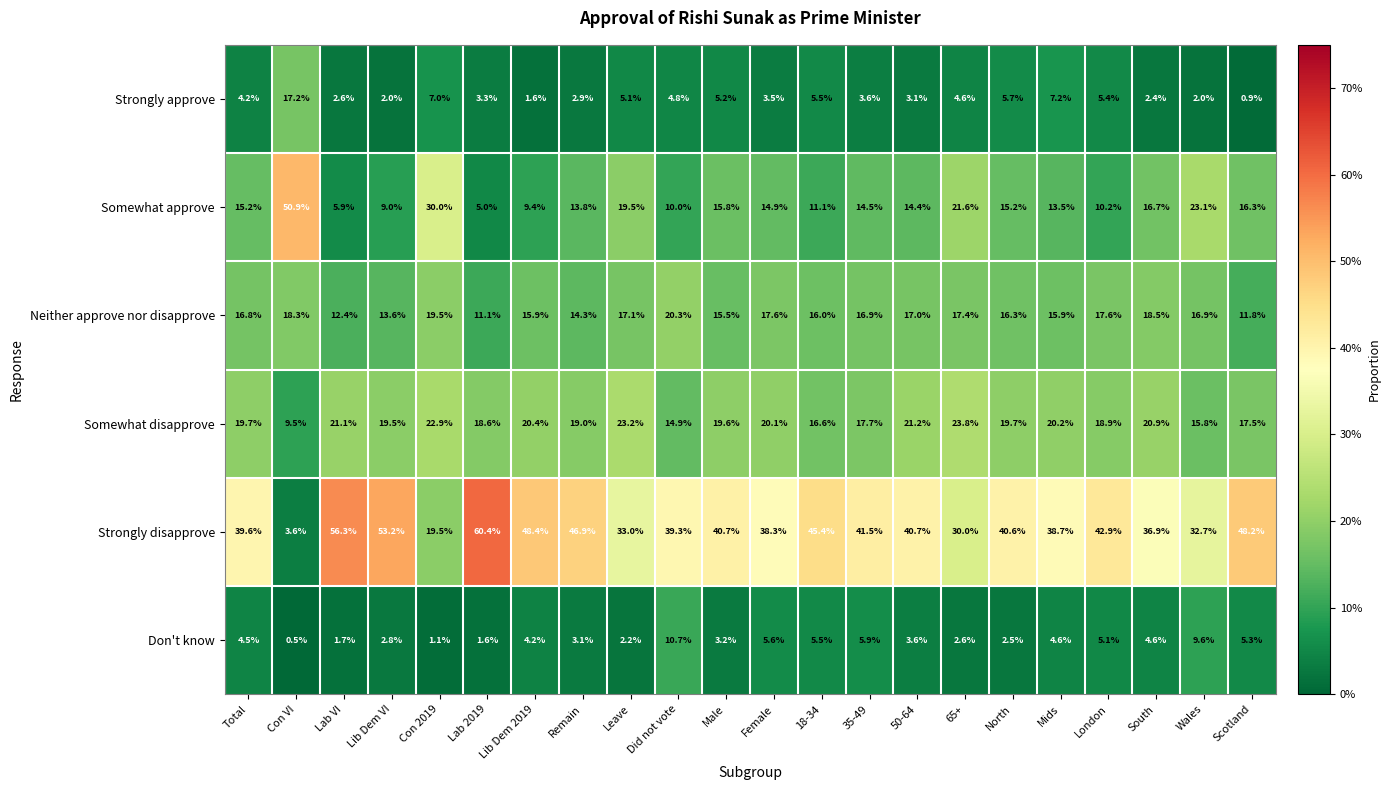

At which label does Don't know first exceed 4?

Total